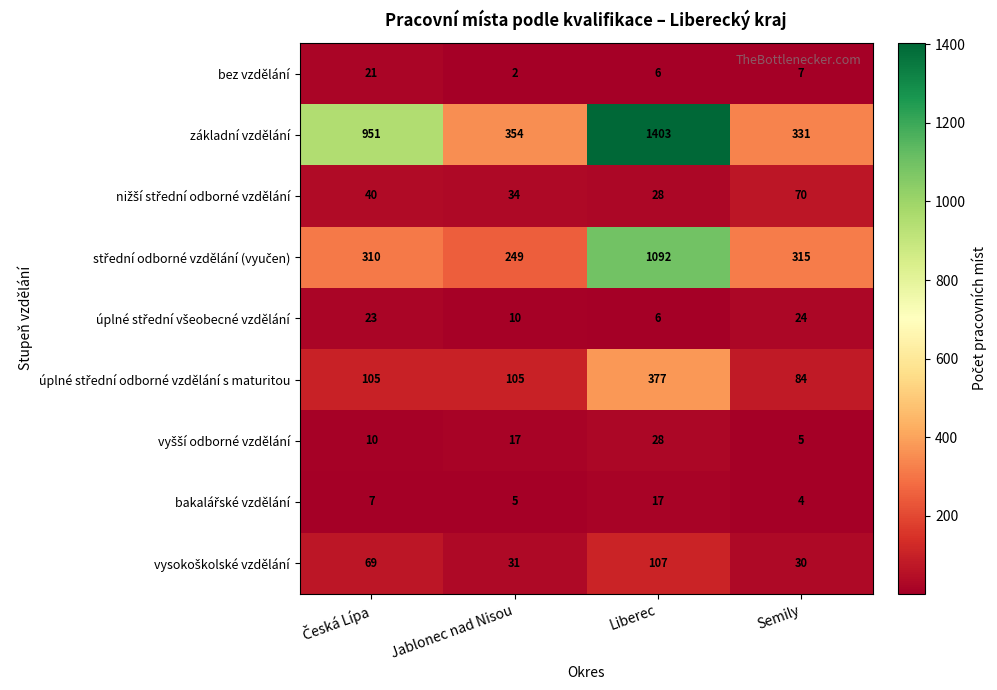

What is the sum of all bez vzdělání values?

36